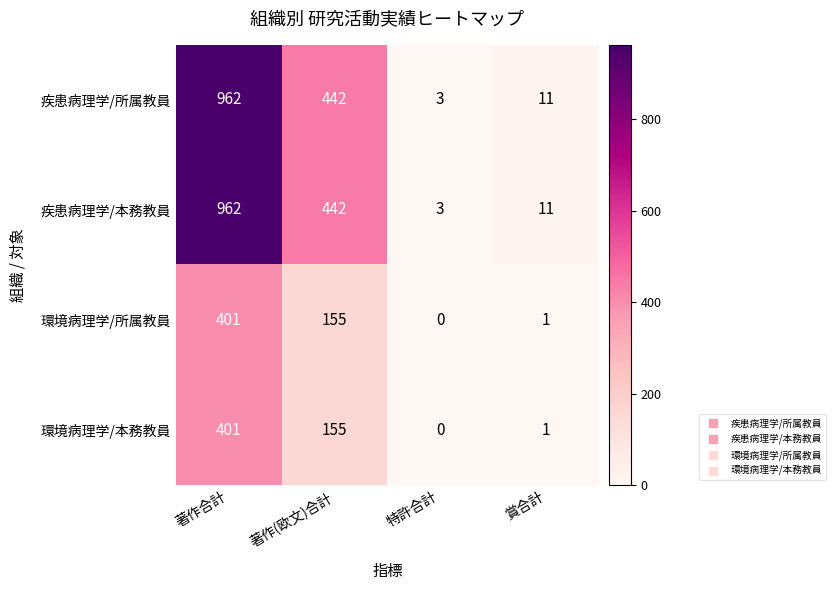

Where does the 環境病理学/所属教員 series first go above 155?

著作合計